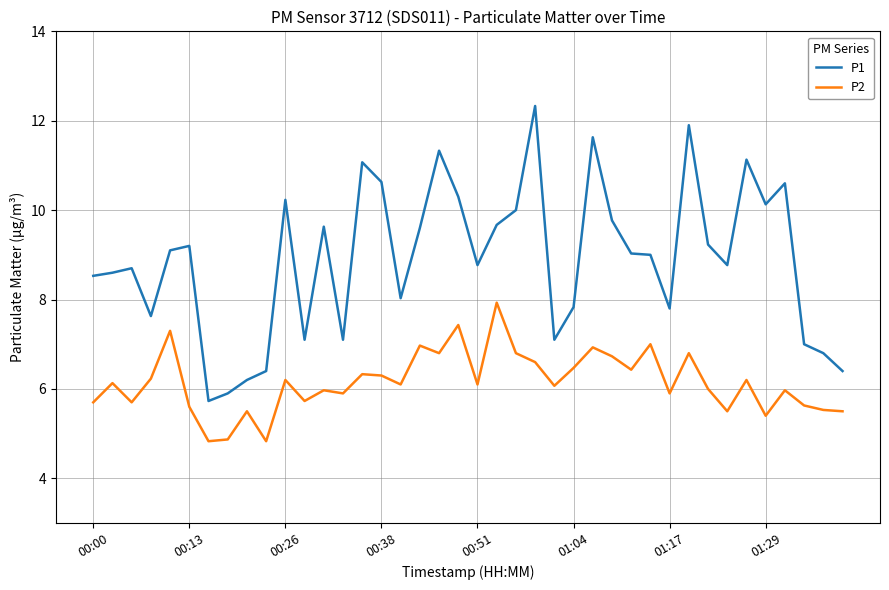

Which series has the largest total across all categories?

P1